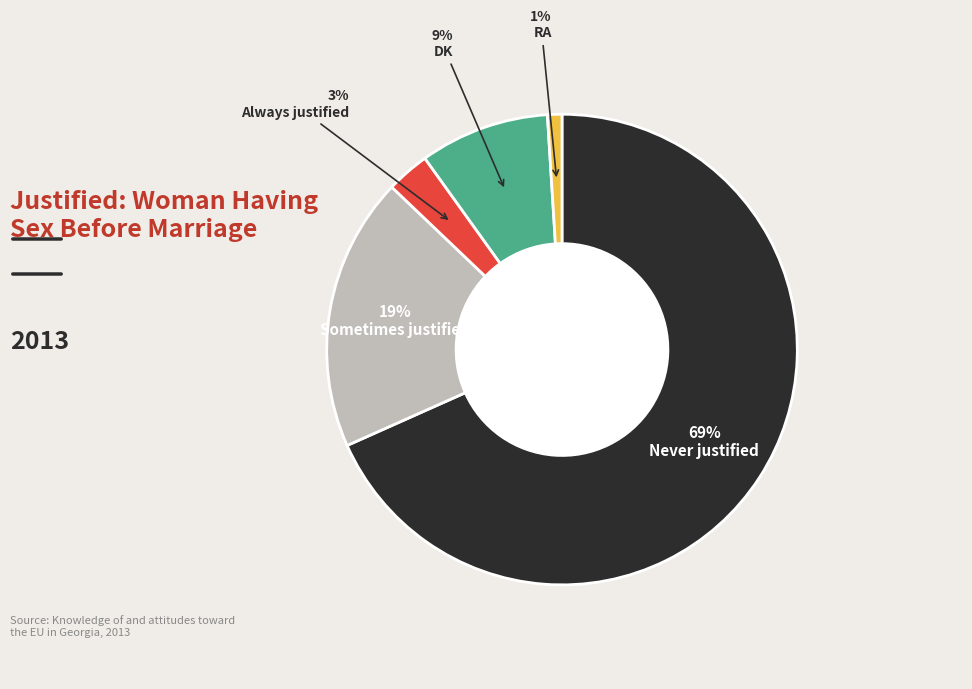

How many slices are in this pie chart?

5